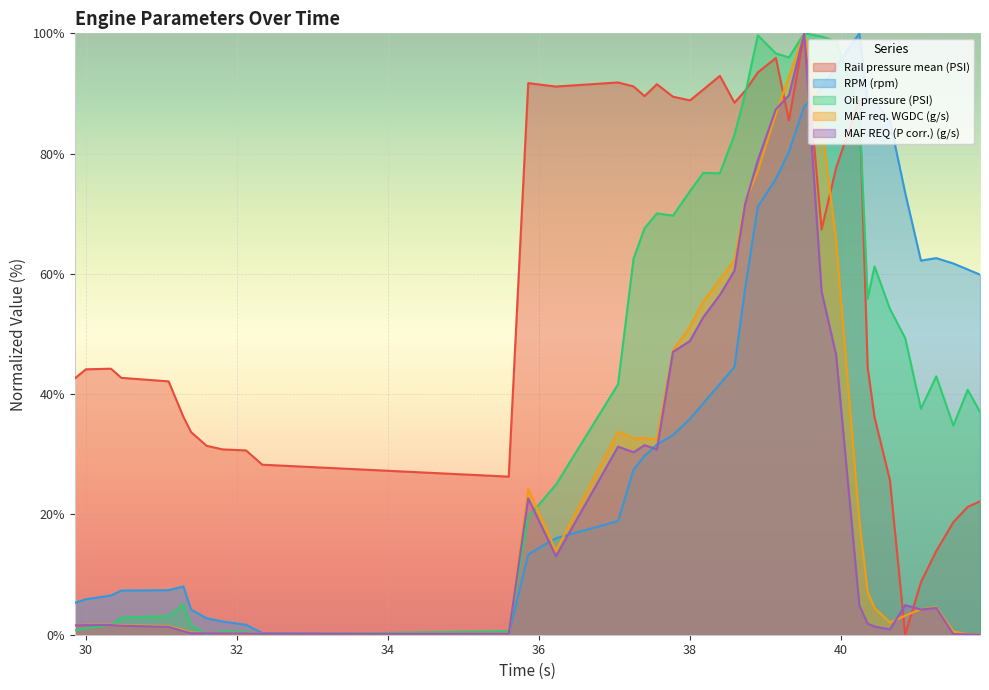

The value of Rail pressure mean (PSI) at 151 is 29.6. True or false?

False